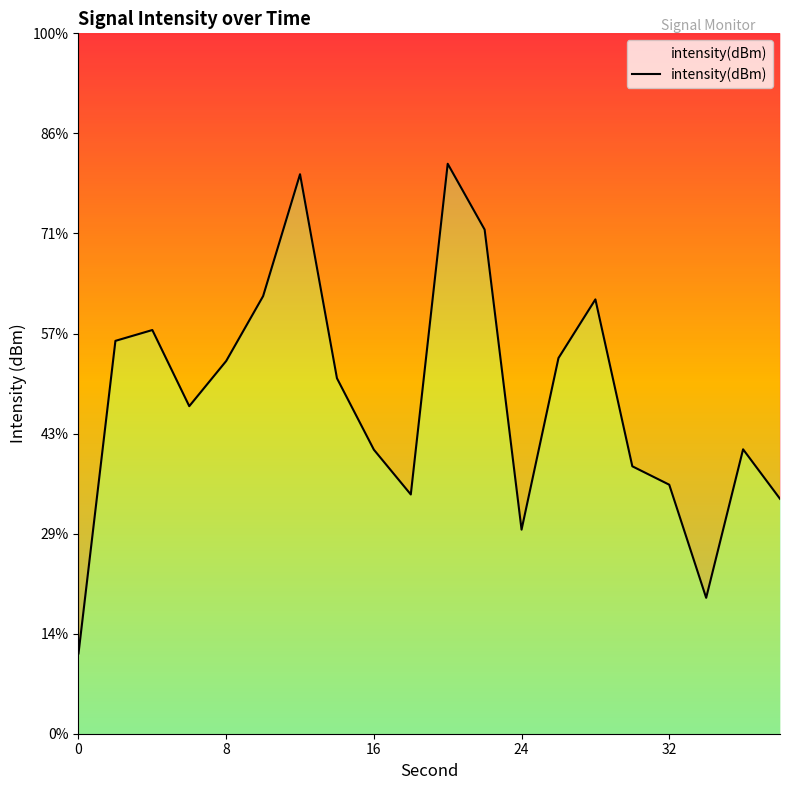

List the labels in order of value, smallest first.

0, 34, 24, 38, 18, 32, 30, 16, 36, 6, 14, 8, 26, 2, 4, 28, 10, 22, 12, 20